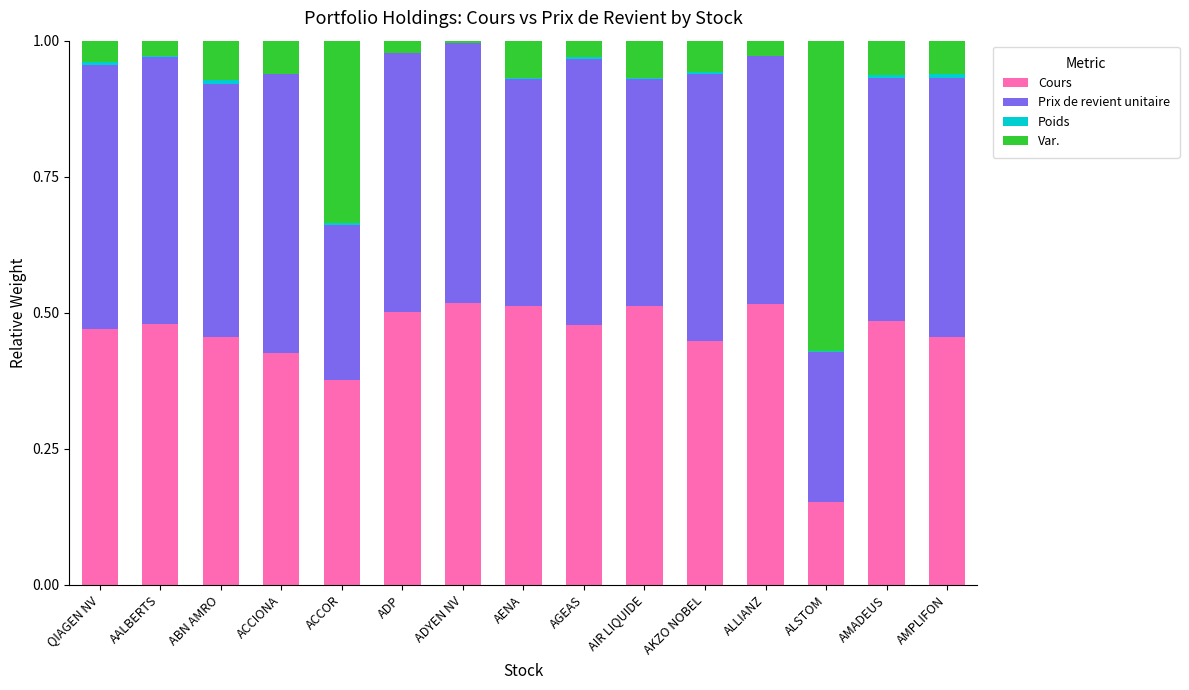

The Cours series shows 0.2 at ALLIANZ. True or false?

False